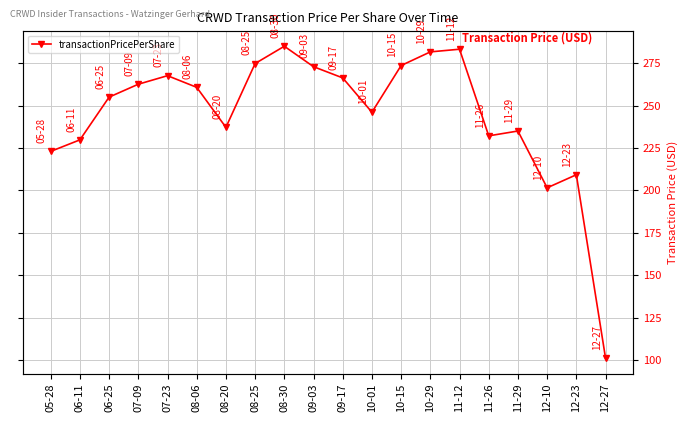

What is the greatest value displayed?

285.0